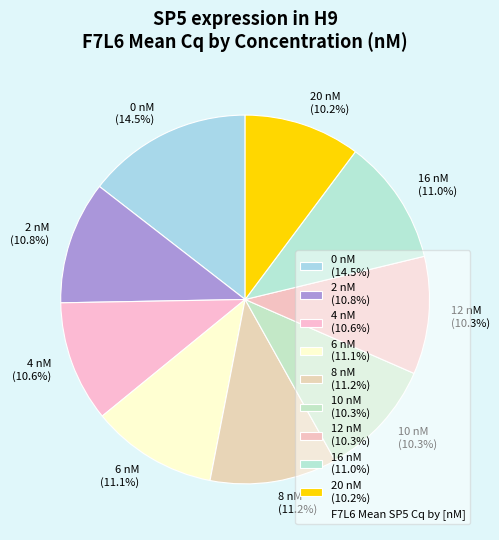

The 16 nM slice represents 11% of the pie. True or false?

True